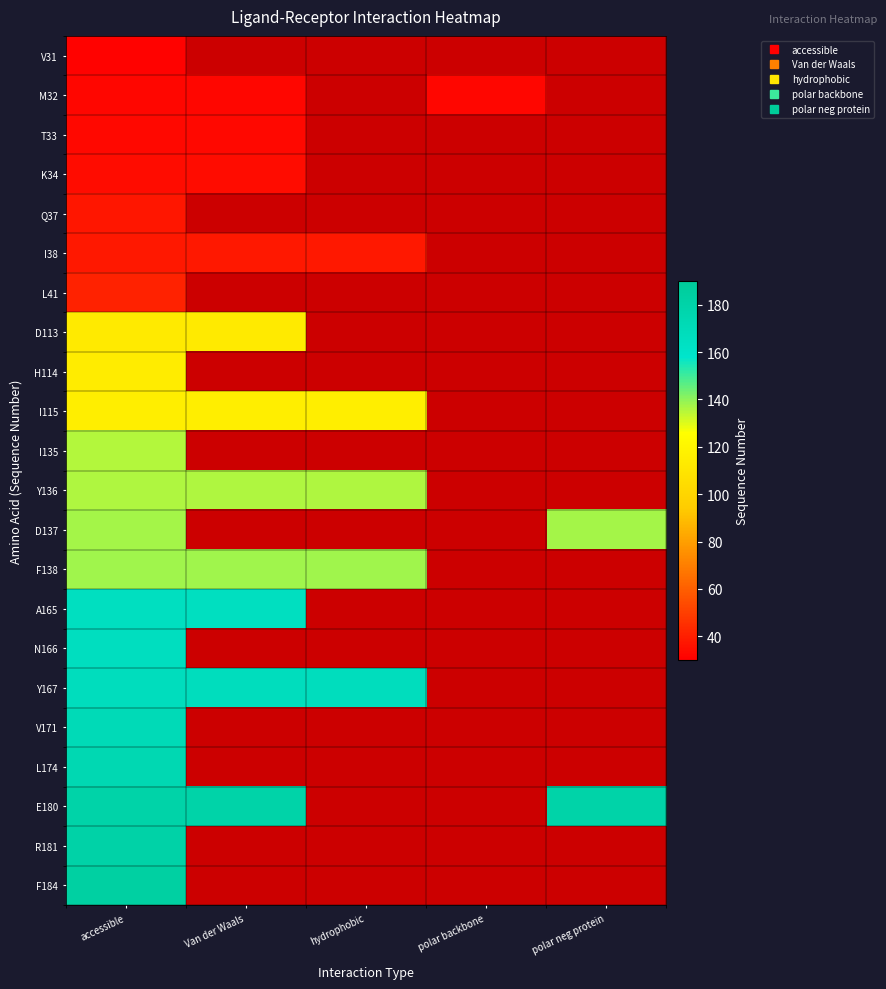

How many distinct data groups are displayed?

22